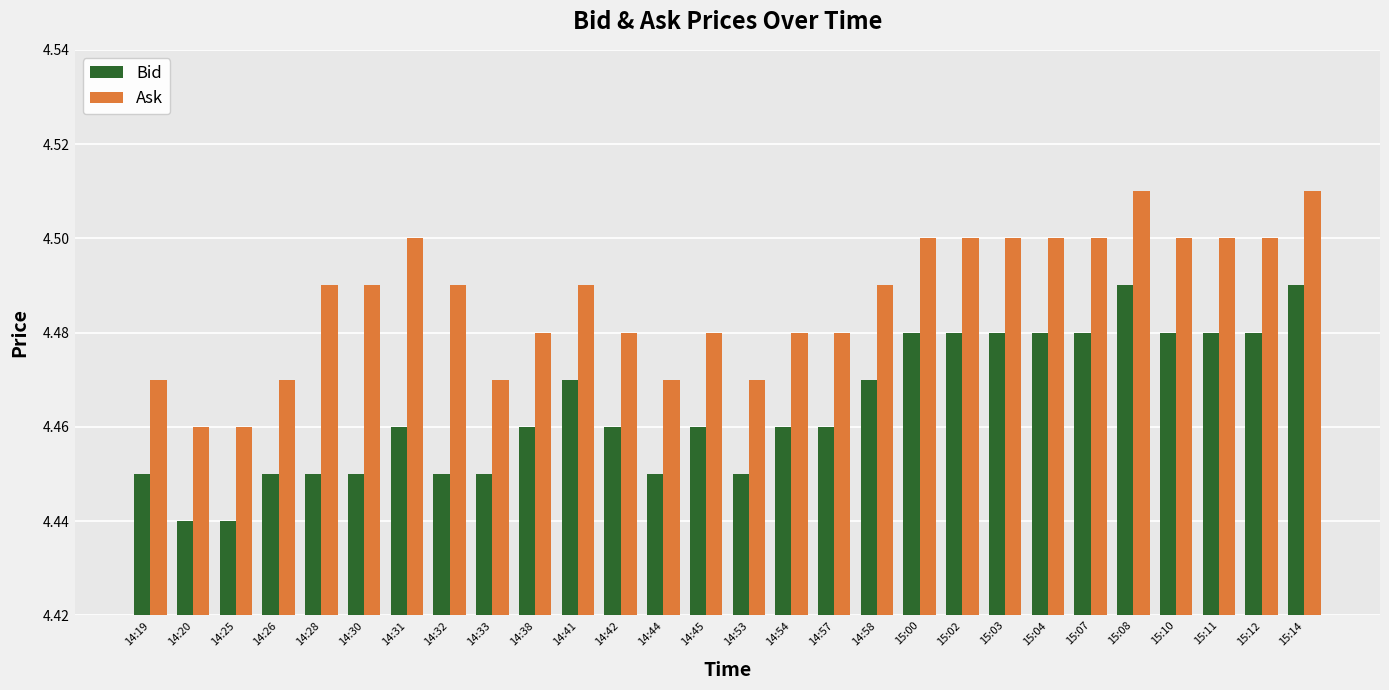

Rank the series at 14:28 from highest to lowest value.

Ask, Bid